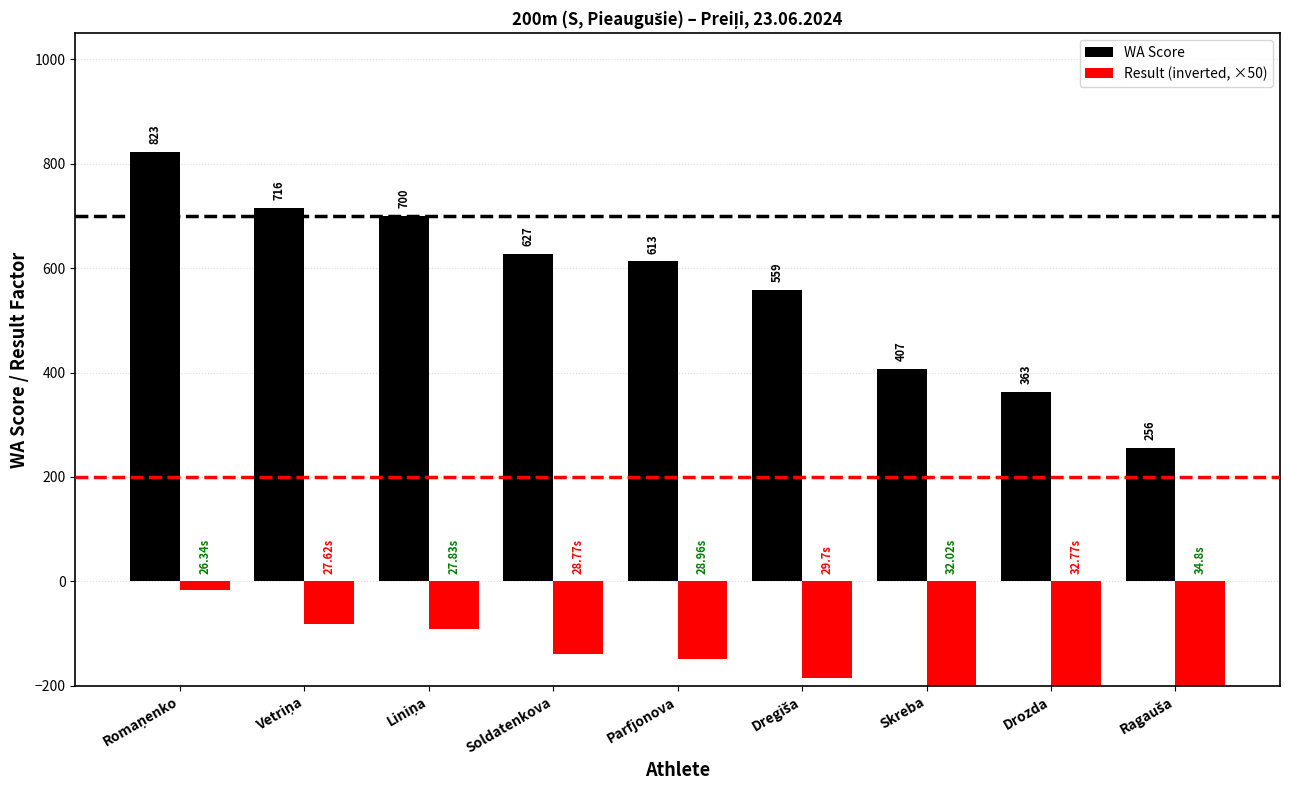

How many distinct data groups are displayed?

2